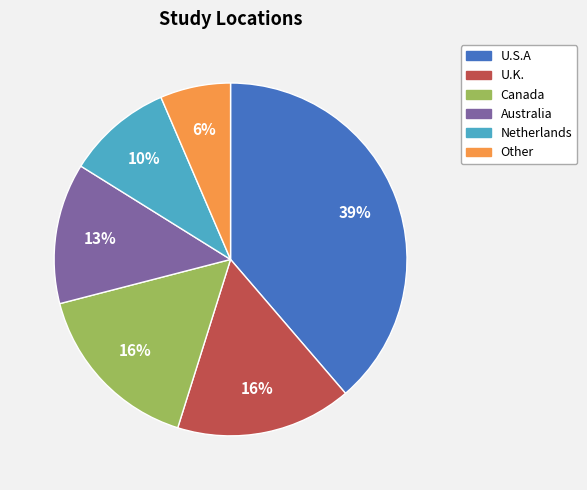

Is there any slice that represents more than half of the pie?

No